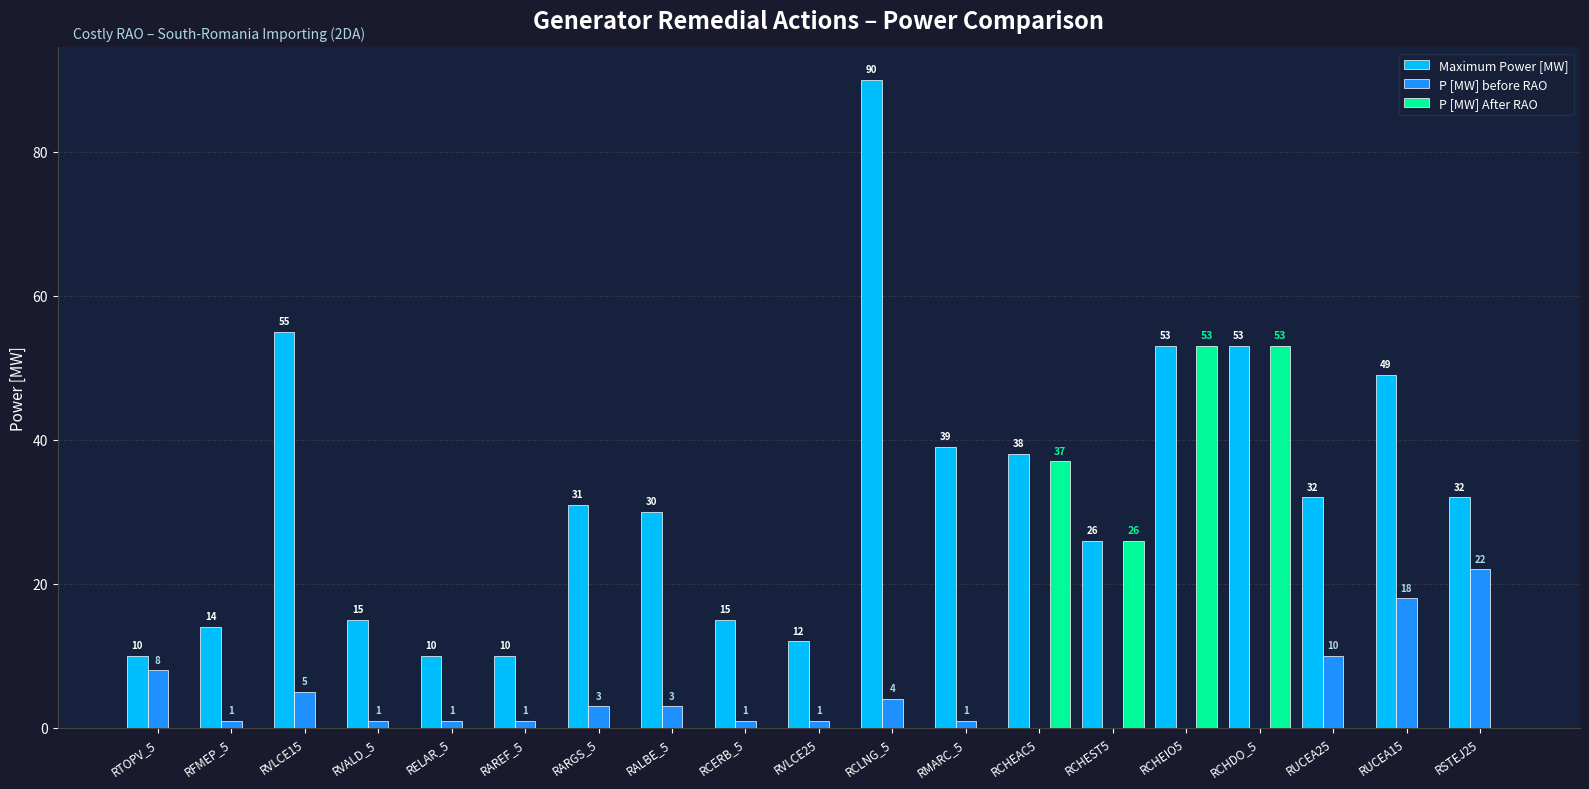

The value of Maximum Power [MW] at RELAR_5 is 10. True or false?

True